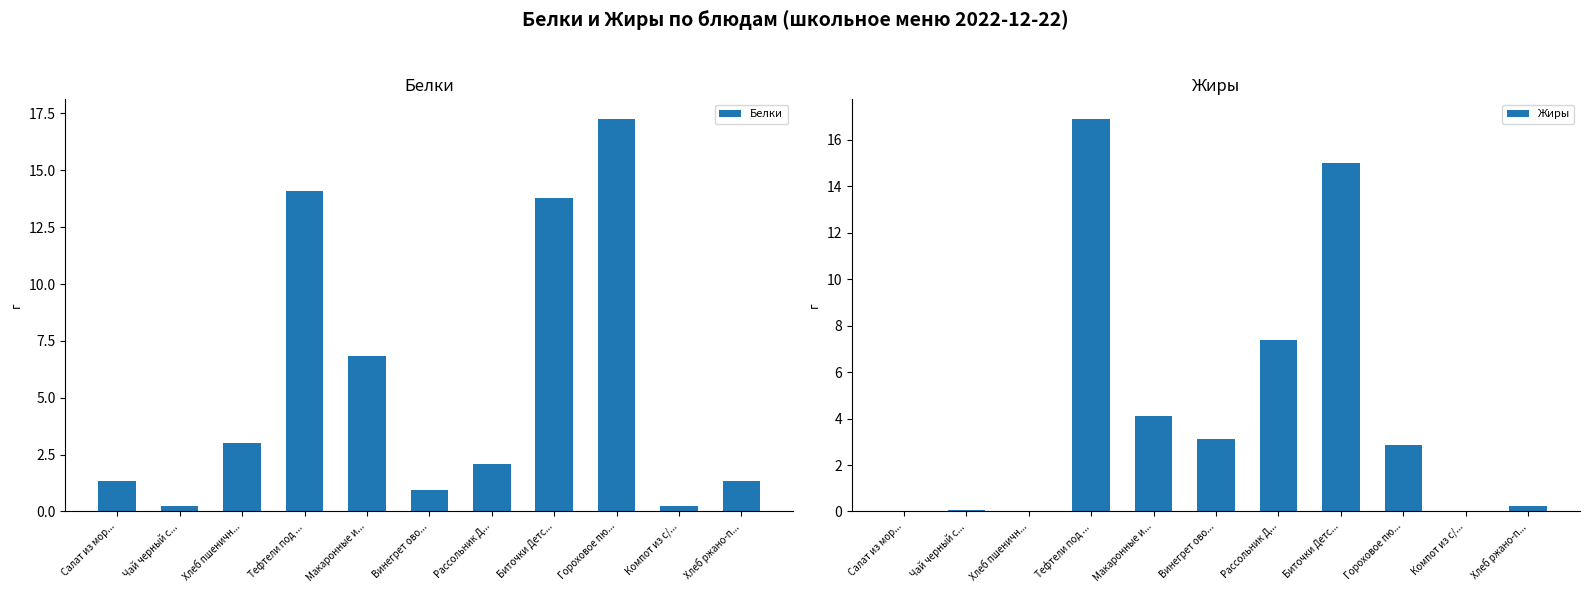

Rank the series by their maximum value, from highest to lowest.

Белки, Жиры